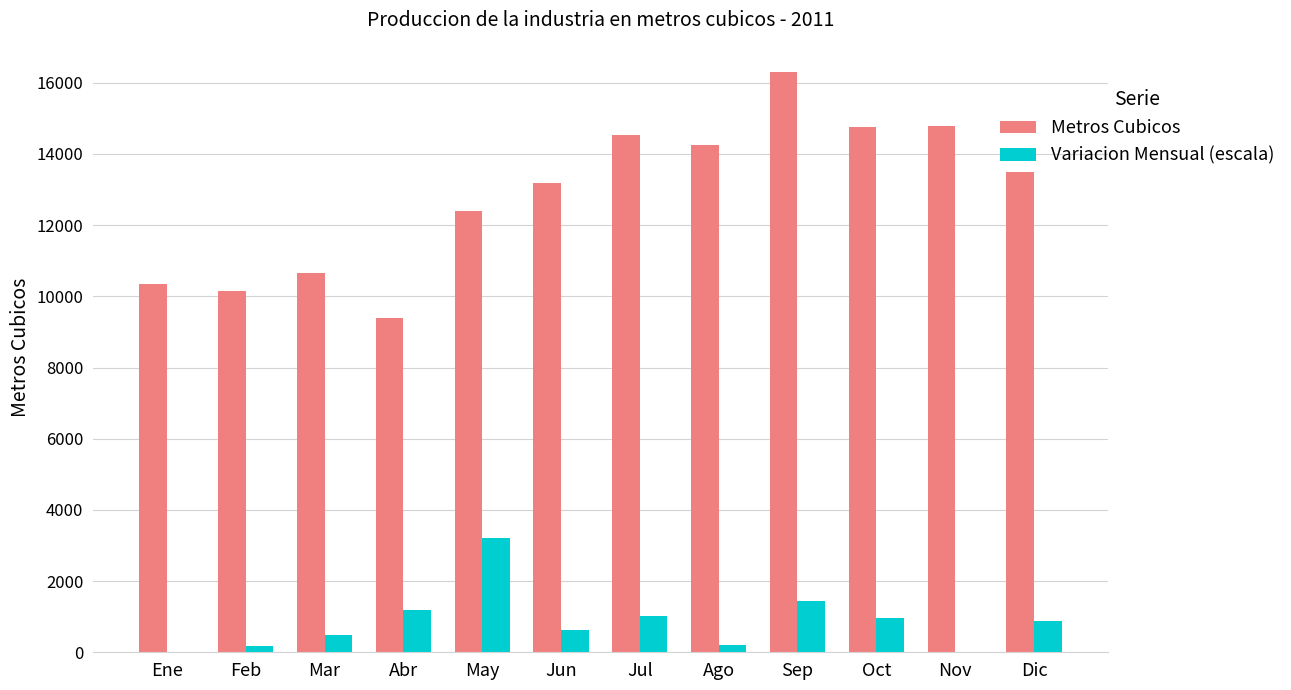

Read the Metros Cubicos value at Abr.

9384.5